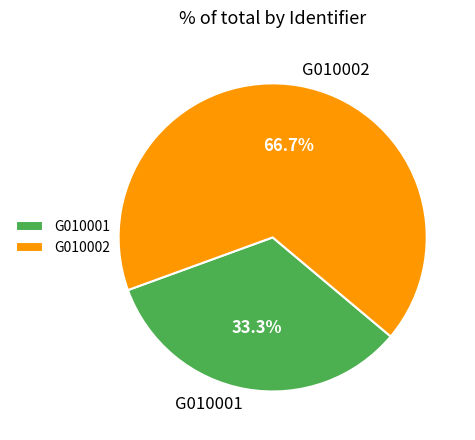

Combined, what portion of the pie is G010001 and G010002?

100.0%